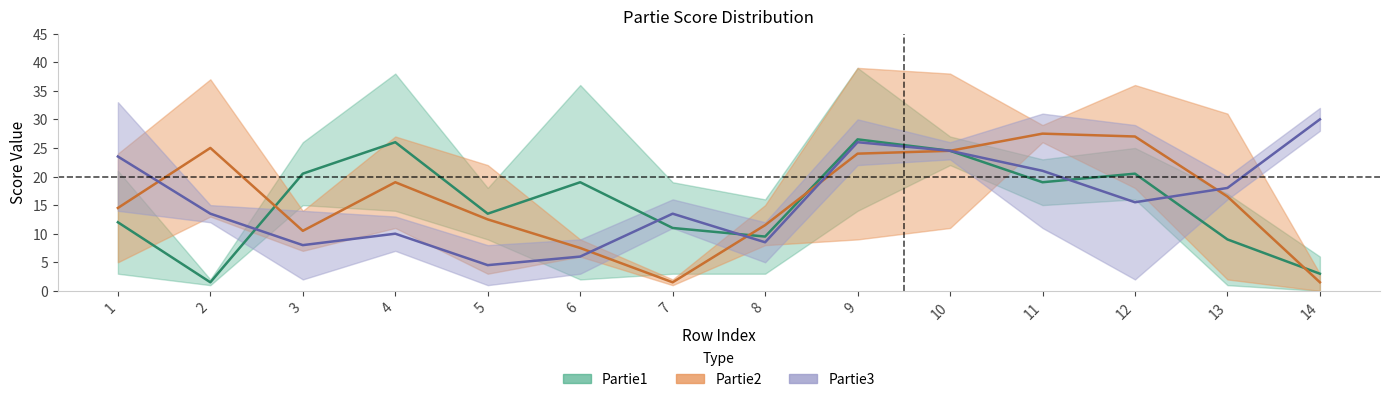

At which category is the sum across all series the highest?

9